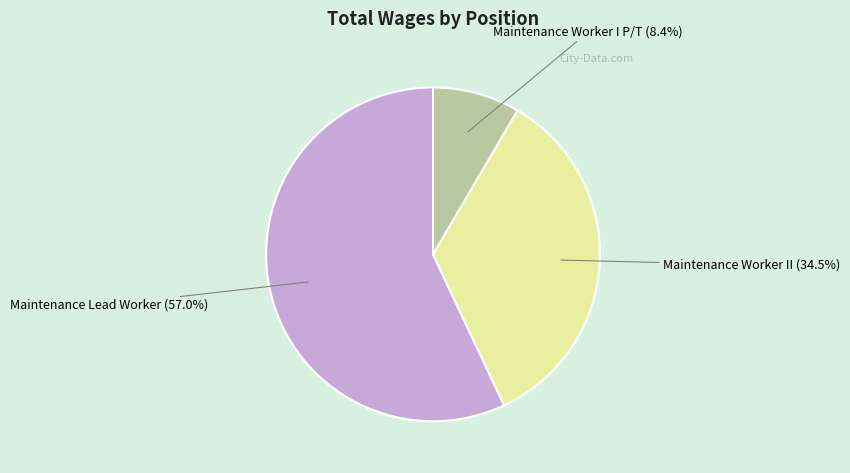

How many slices are in this pie chart?

3